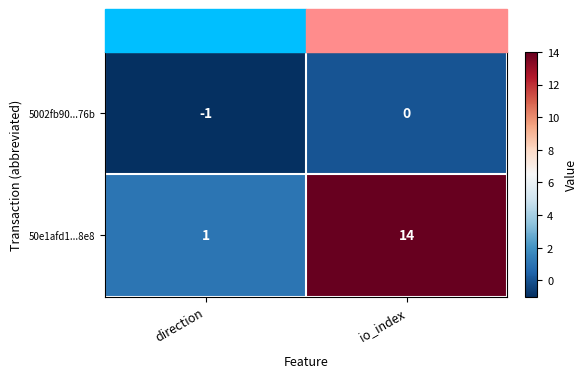

The value of 5002fb90...76b at io_index is 0. True or false?

True